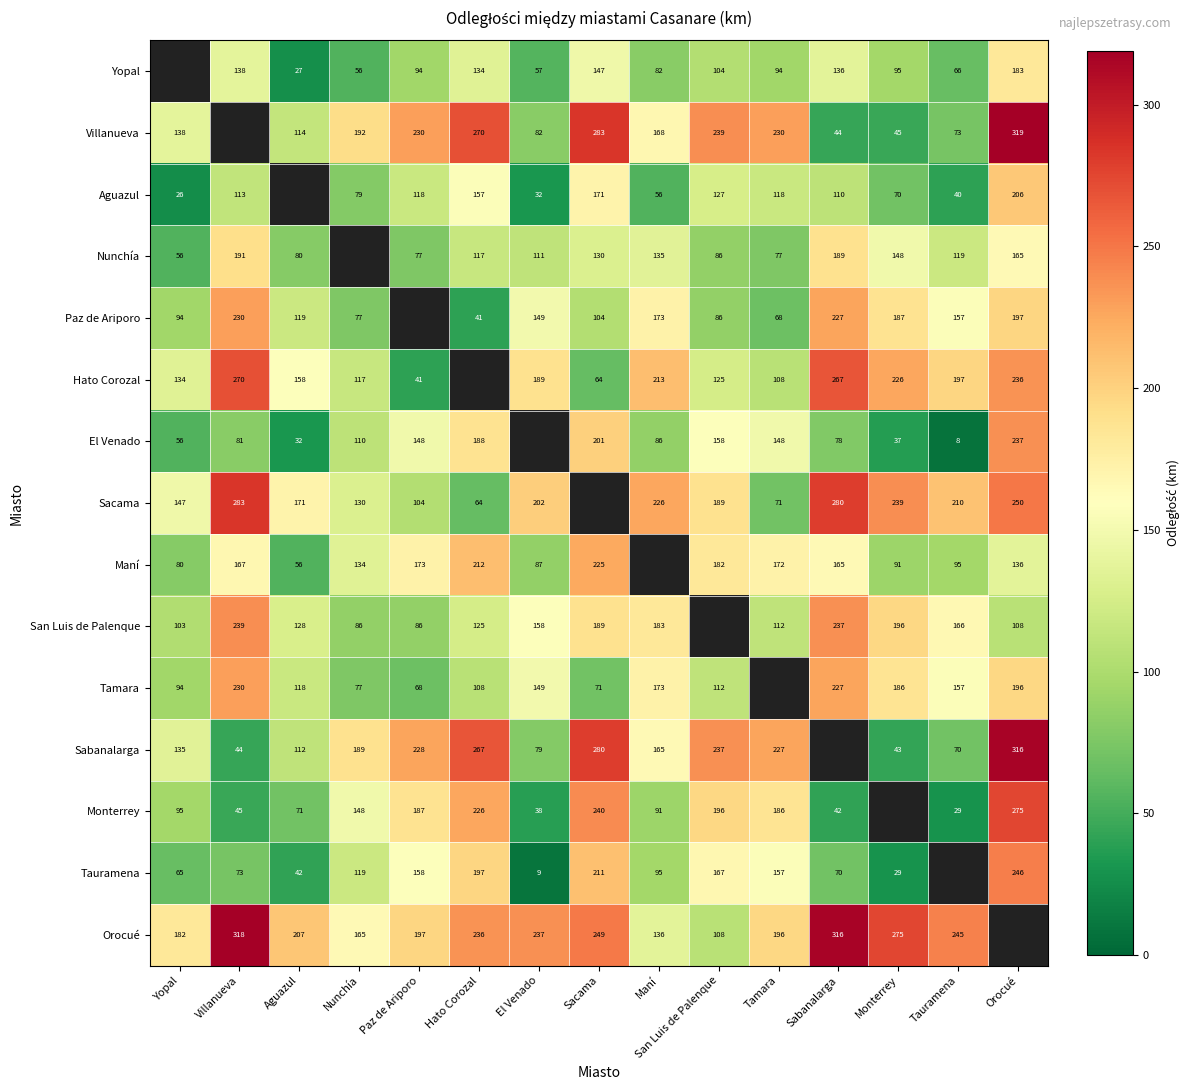

How many categories are shown in the chart?

15